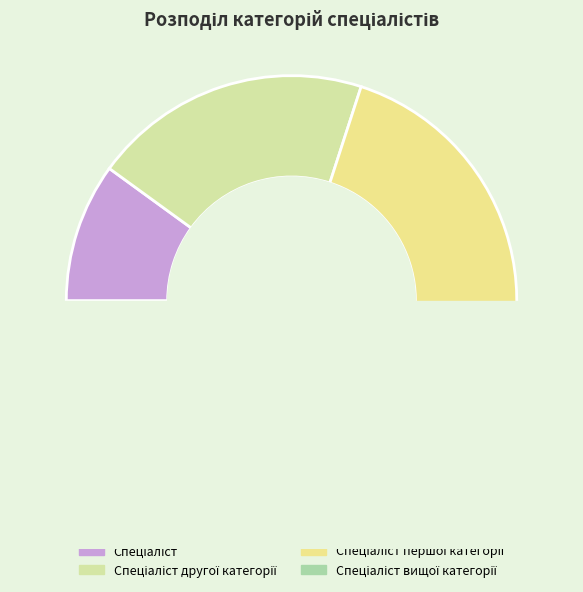

To the nearest percent, what is the average slice percentage?

25%